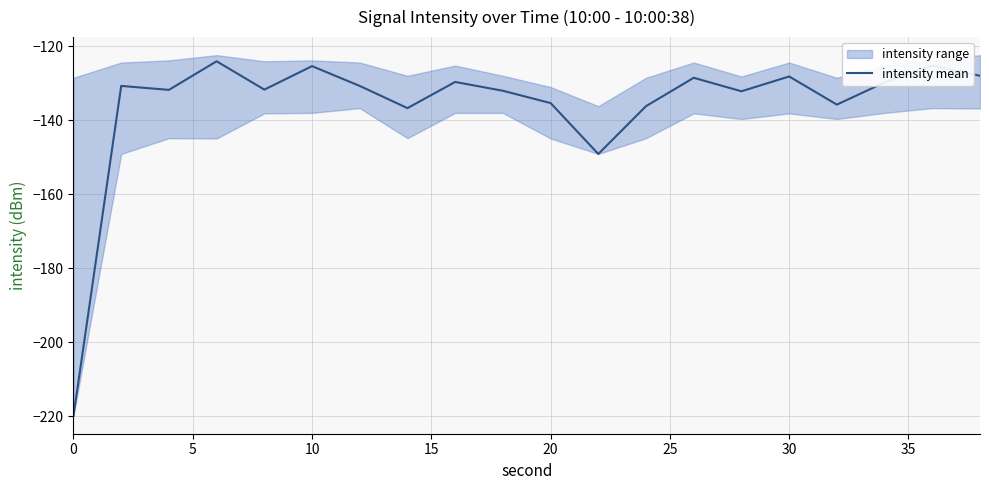

Is it true that intensity mean equals -233.4 at 20?

False